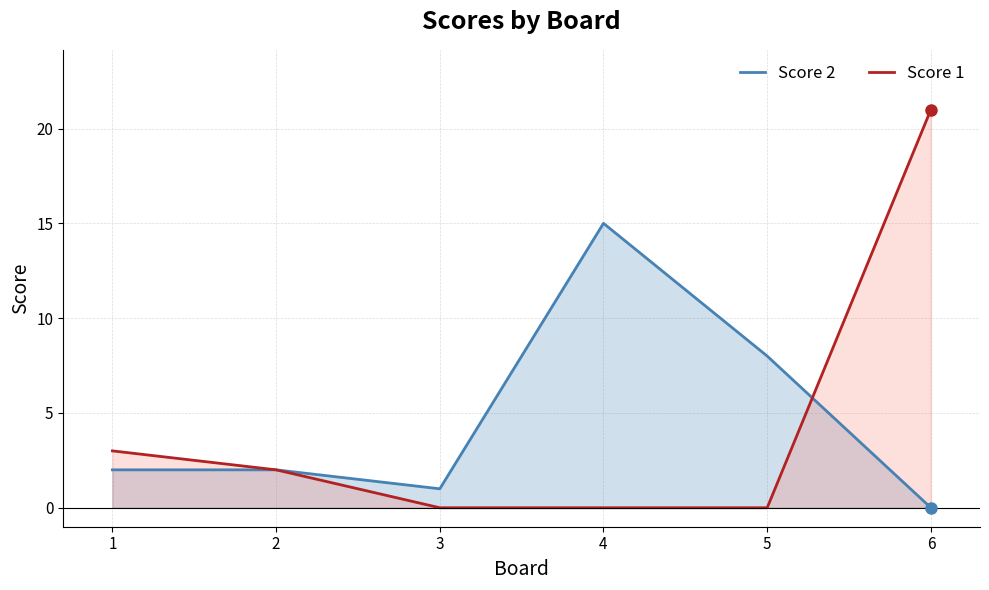

Between 6 and 5, which is larger?

5